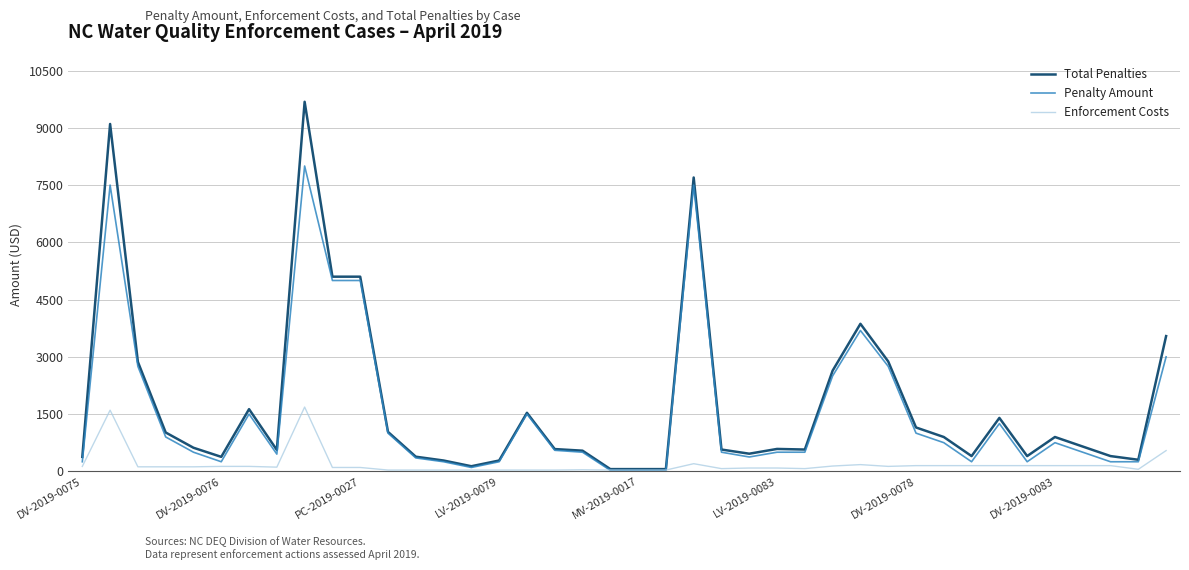

Which series has the largest range (max minus min)?

Total Penalties